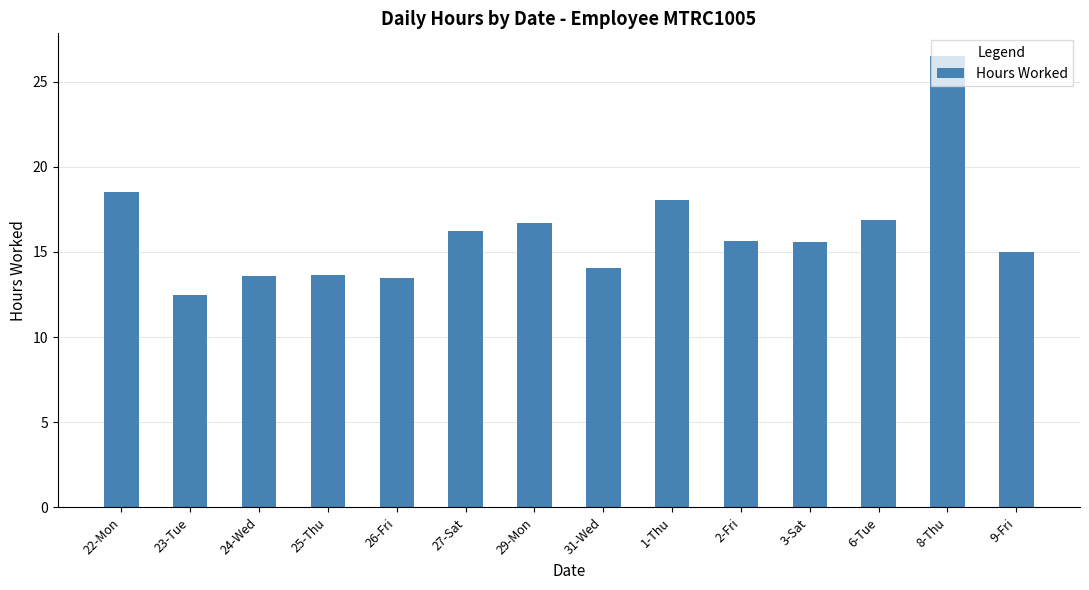

The value at 31-Wed is 14.0. True or false?

True